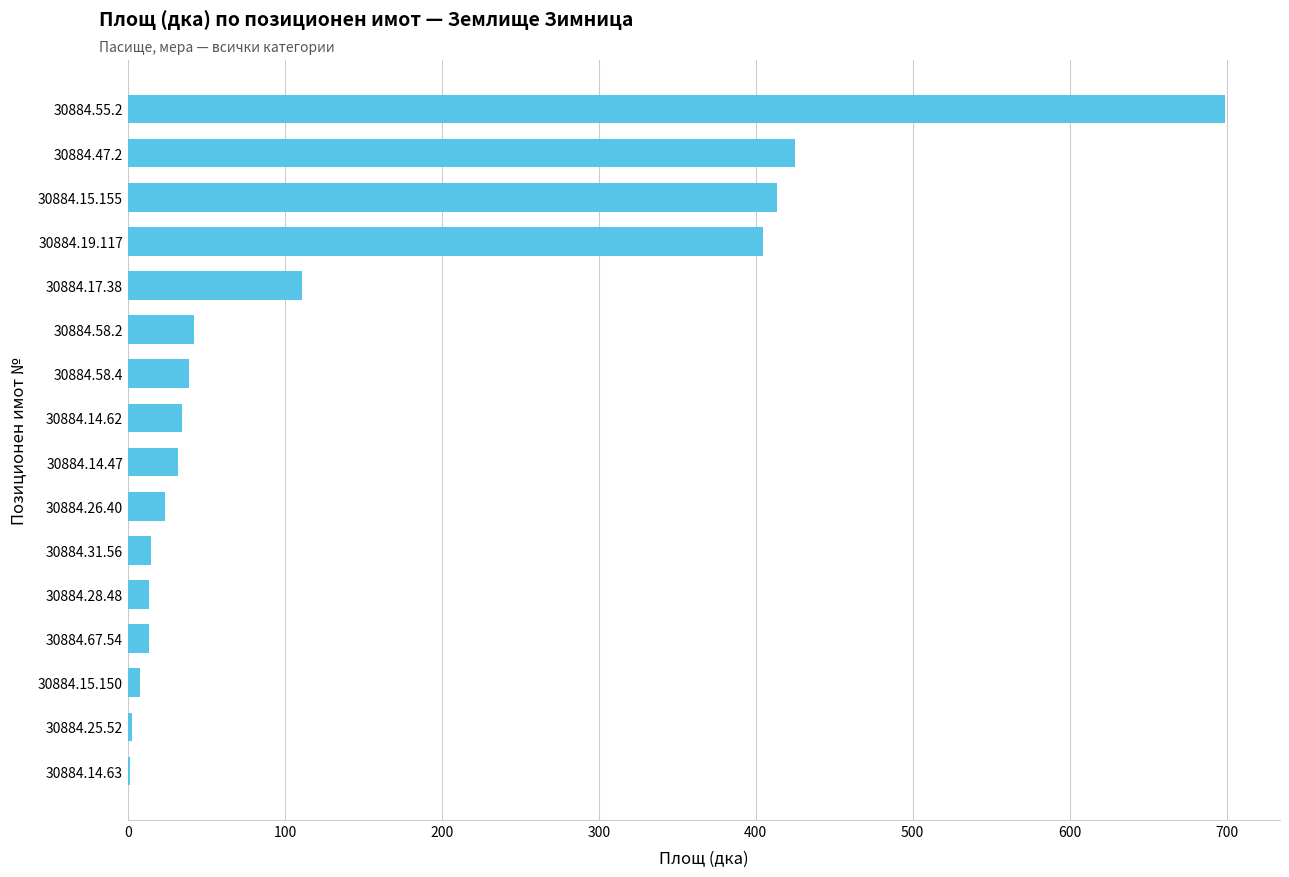

Count the number of data series in this chart.

1